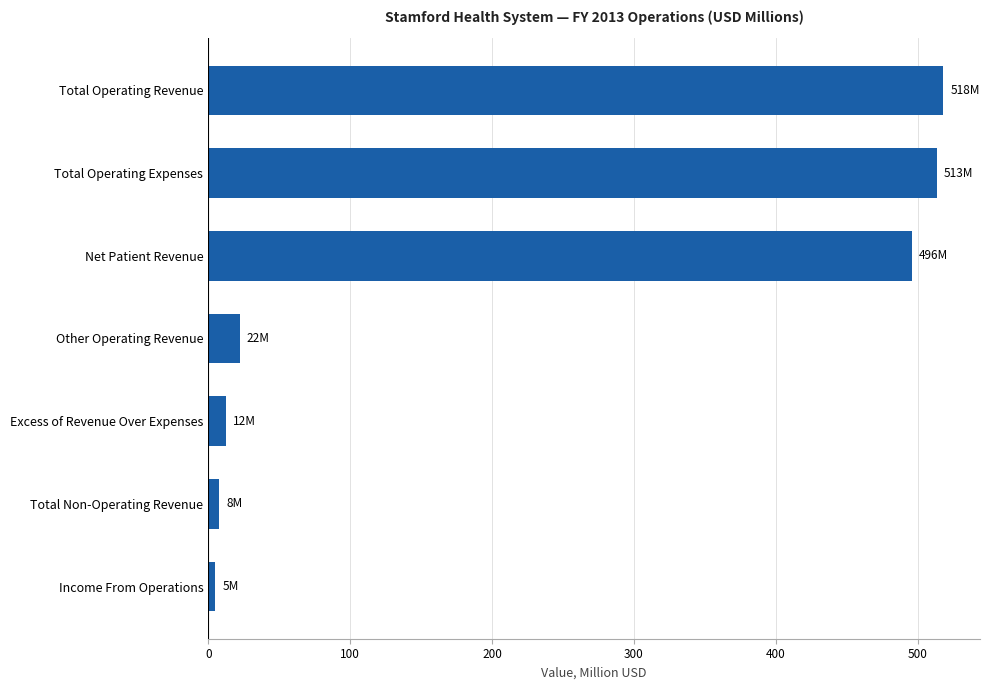

What is the change in value from Excess of Revenue Over Expenses to Total Operating Revenue?

+505.5